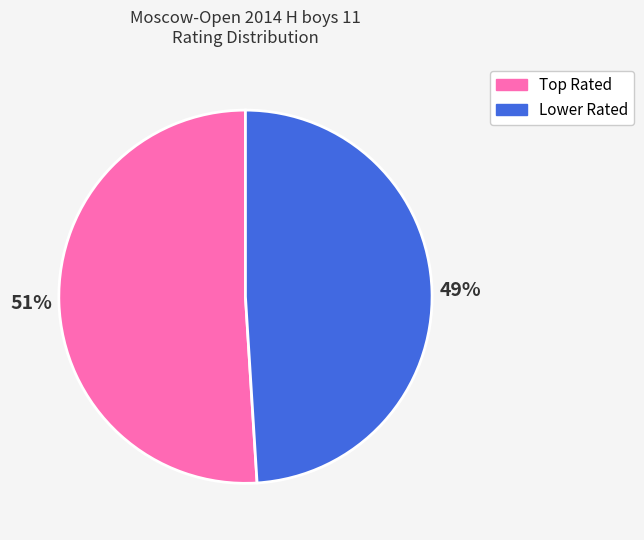

Which slice is the largest?

Top Rated